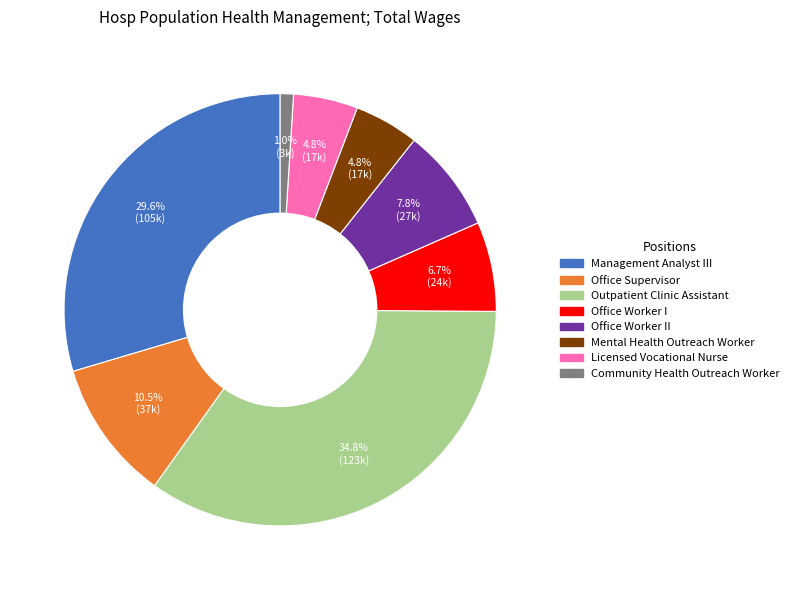

Does any single category account for the majority?

No